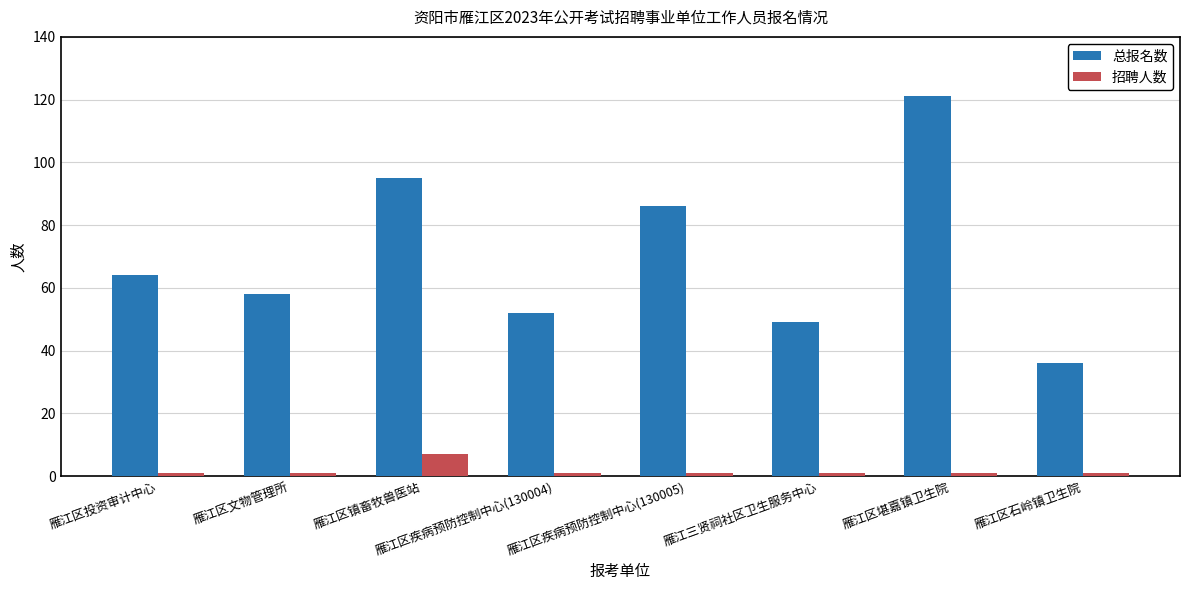

Reading left to right, extract all data points from this chart.

总报名数: 雁江区投资审计中心=64	雁江区文物管理所=58	雁江区镇畜牧兽医站=95	雁江区疾病预防控制中心(130004)=52	雁江区疾病预防控制中心(130005)=86	雁江三贤祠社区卫生服务中心=49	雁江区堪嘉镇卫生院=121	雁江区石岭镇卫生院=36
招聘人数: 雁江区投资审计中心=1	雁江区文物管理所=1	雁江区镇畜牧兽医站=7	雁江区疾病预防控制中心(130004)=1	雁江区疾病预防控制中心(130005)=1	雁江三贤祠社区卫生服务中心=1	雁江区堪嘉镇卫生院=1	雁江区石岭镇卫生院=1